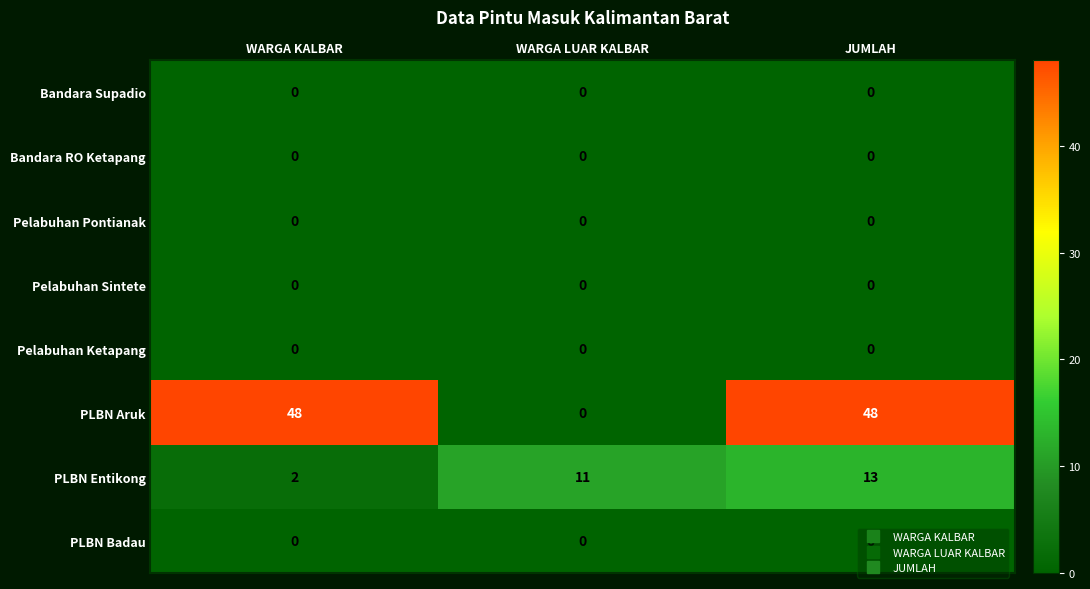

What is the sum of all PLBN Aruk values?

96